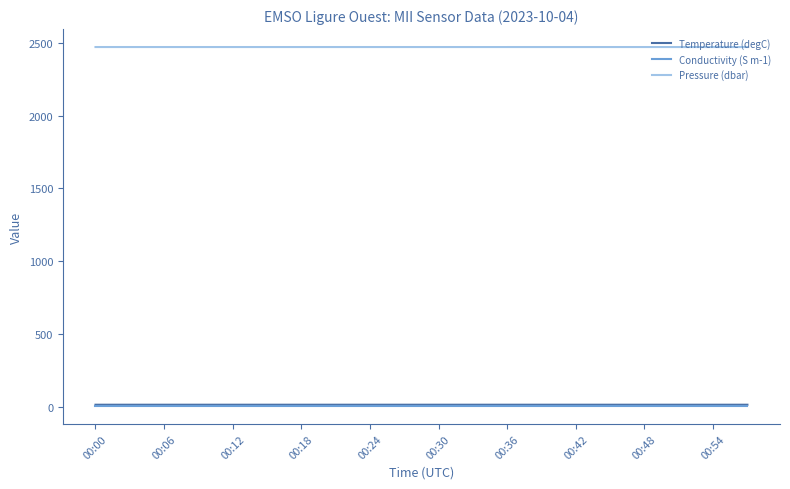

Which series has the widest spread of values?

Pressure (dbar)